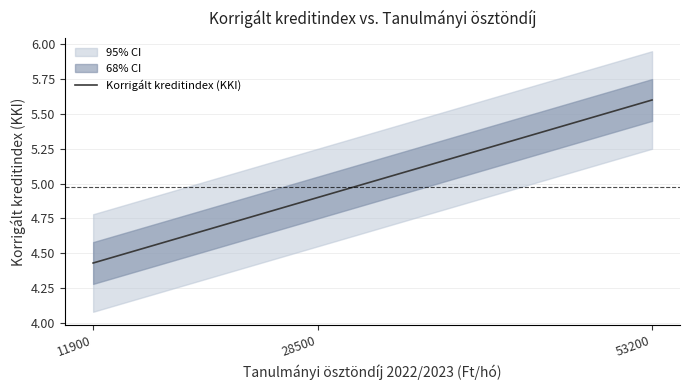

Does the chart display data point markers on the line(s)?

No